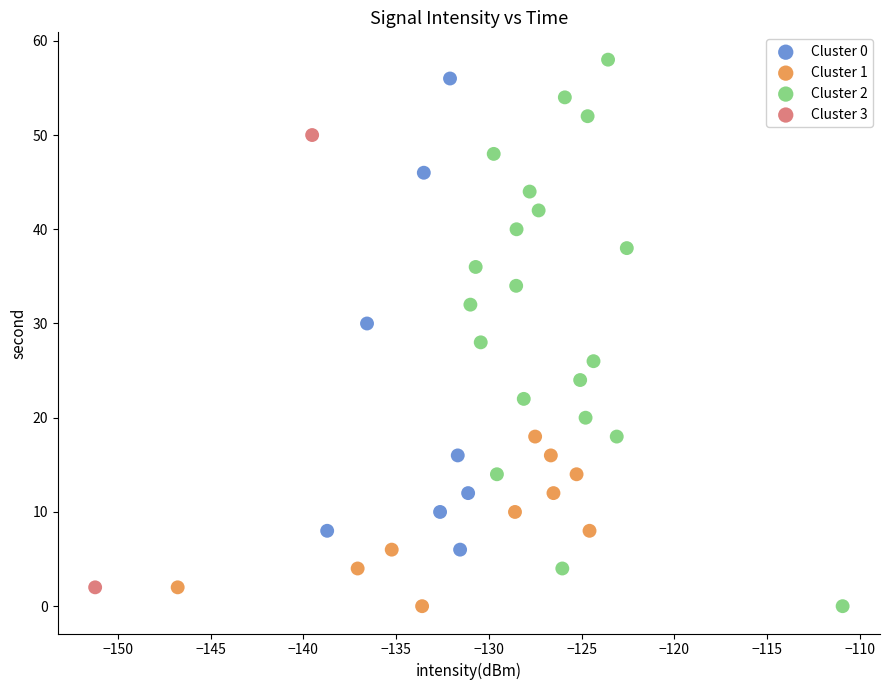

What are all the series names shown in the legend?

Cluster 0, Cluster 1, Cluster 2, Cluster 3